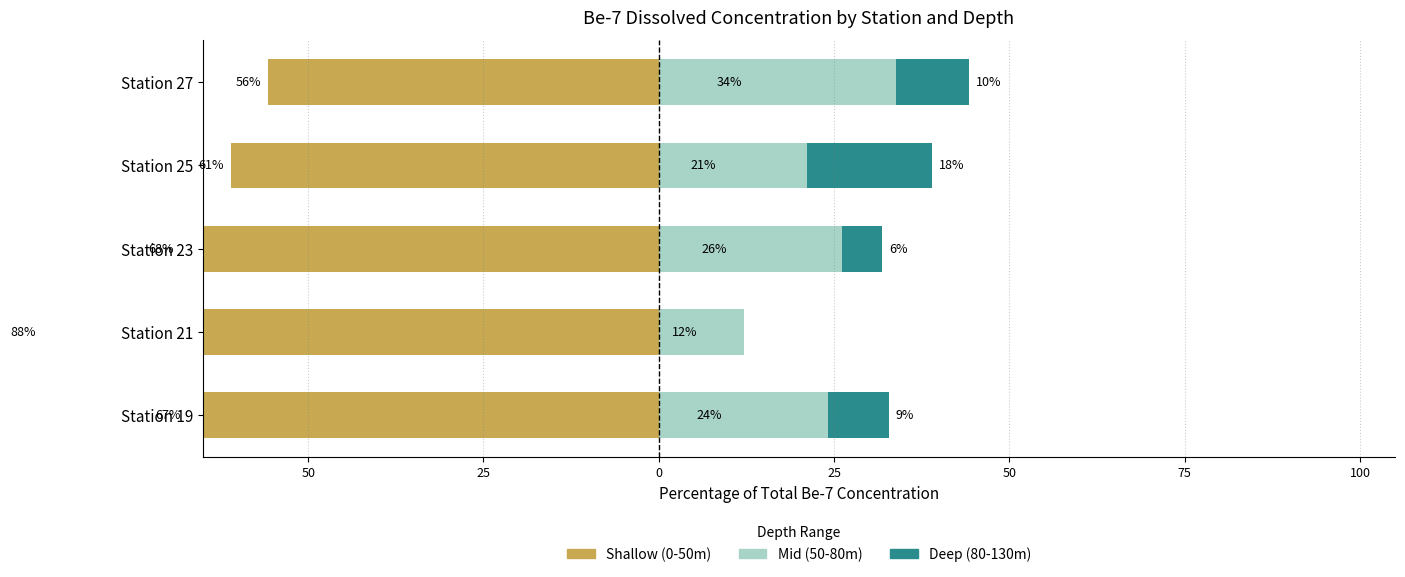

What is the sum of the Shallow (0-50m) values at Station 25 and Station 27?

-116.7